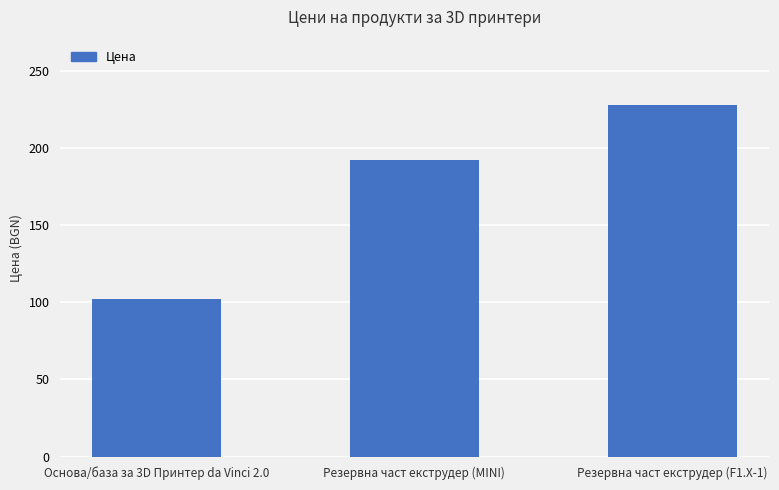

What is the value of the 3rd bar from the left?

228